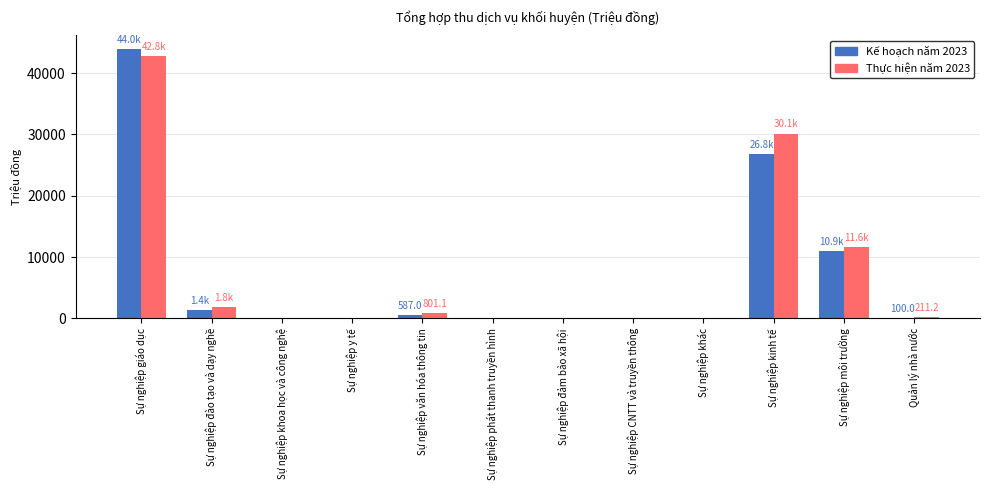

What is the difference between the Thực hiện năm 2023 values at Sự nghiệp y tế and Sự nghiệp đào tạo và dạy nghề?

1826.0